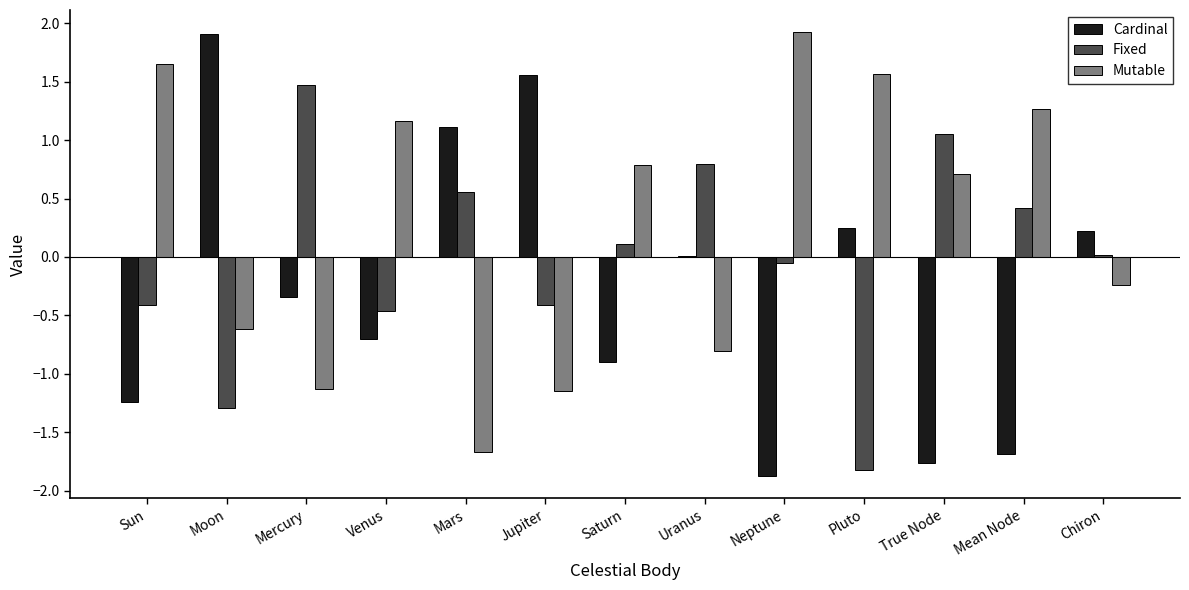

Between Moon and Venus, which series saw the biggest shift?

Cardinal